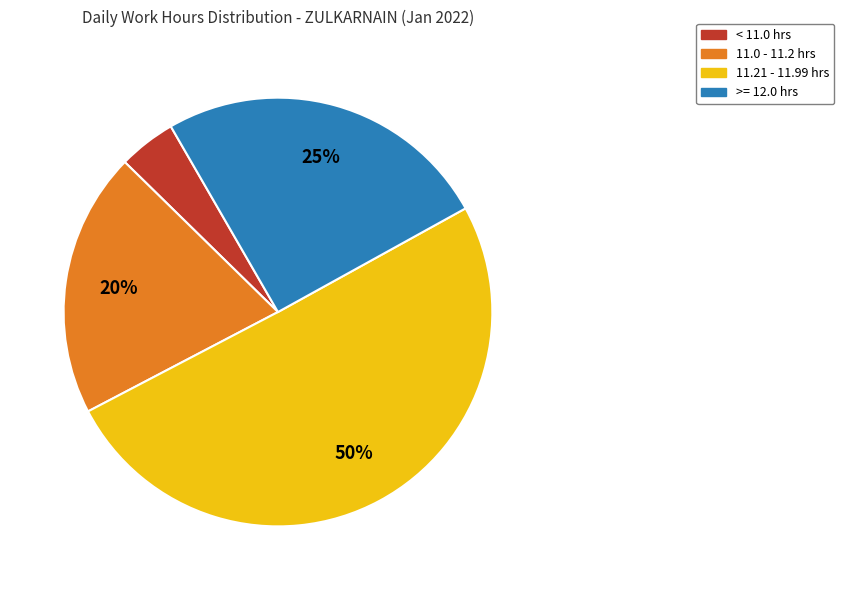

Is there any slice that represents more than half of the pie?

Yes